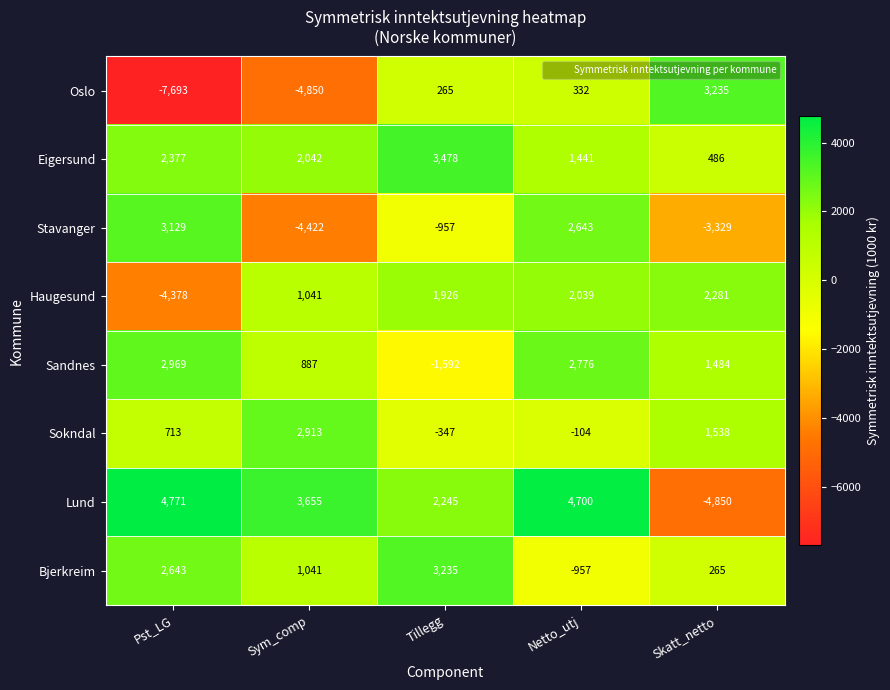

How many series are shown in this chart?

8